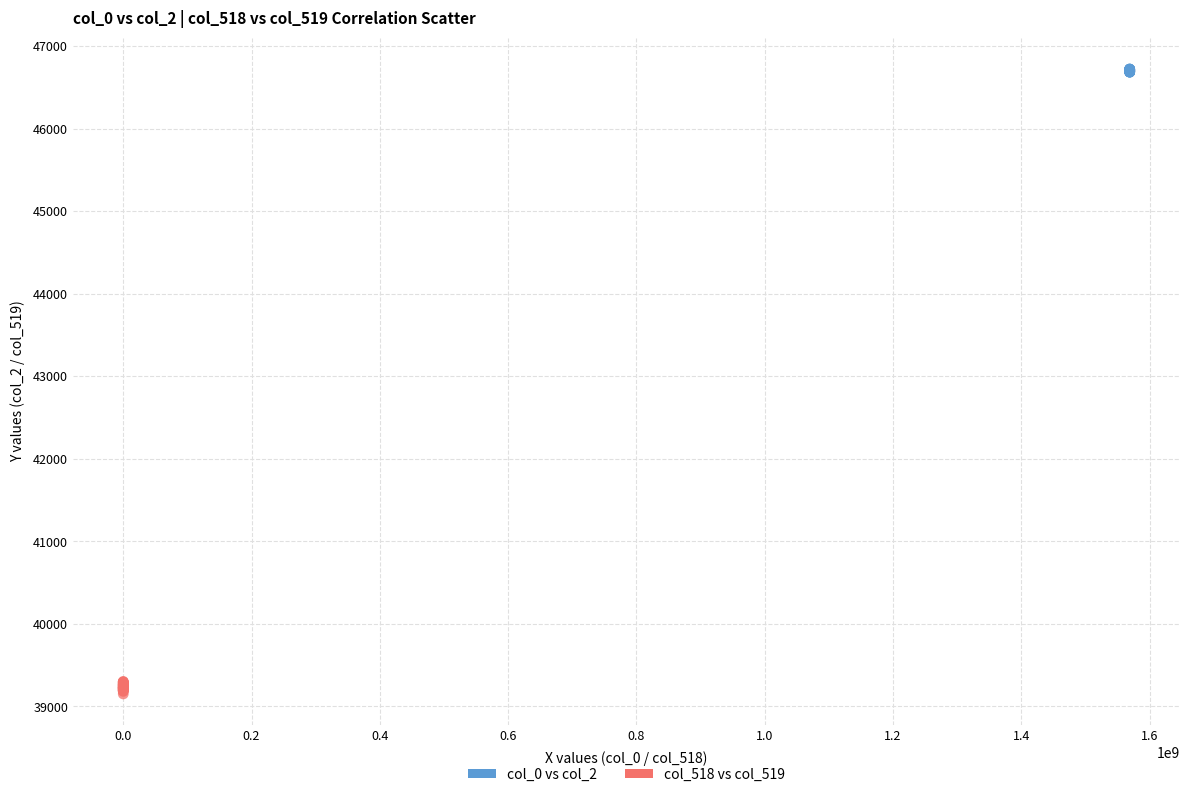

Which series contains the highest Y value?

col_0 vs col_2